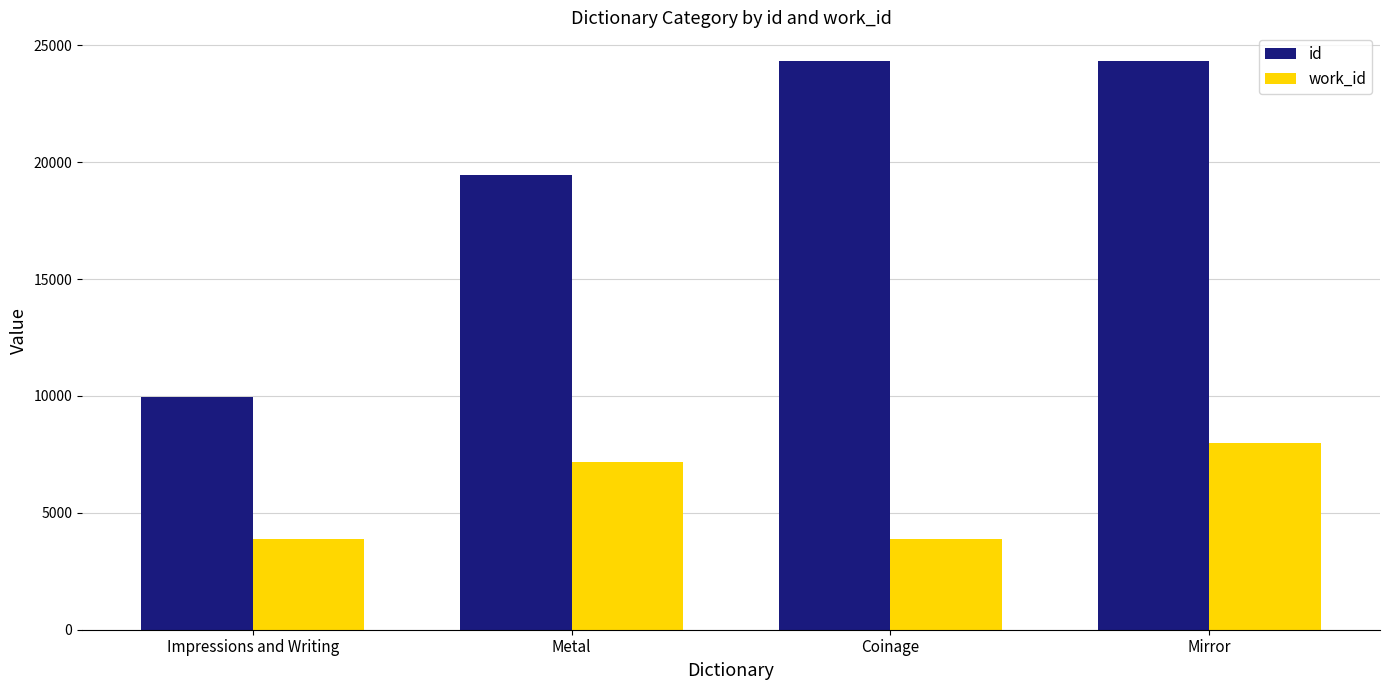

Which series changed the most between Impressions and Writing and Coinage?

id